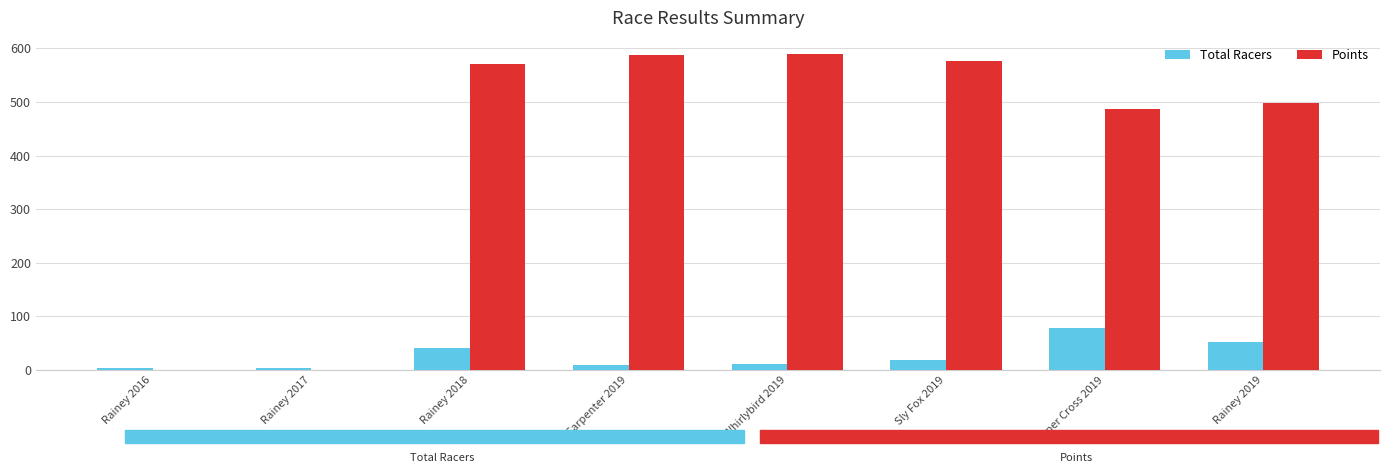

What is the average value of the Points series?

413.9